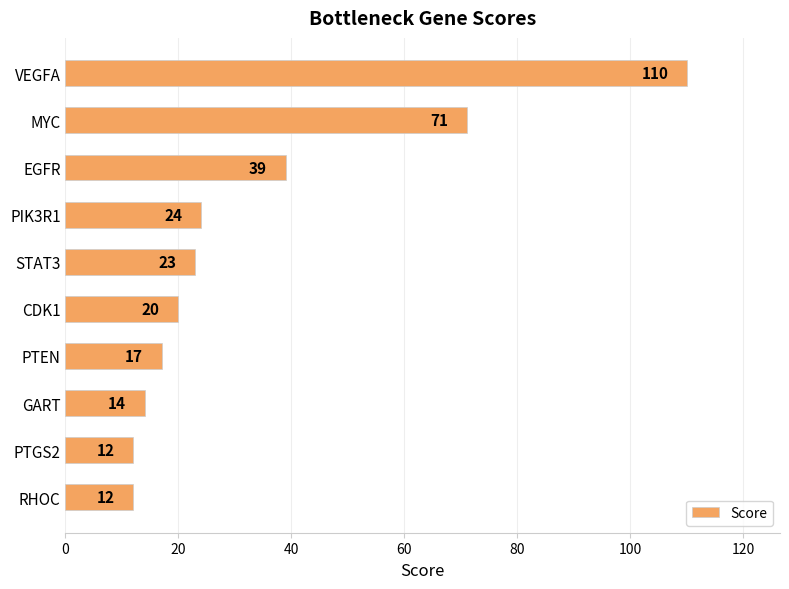

Count the number of data series in this chart.

1